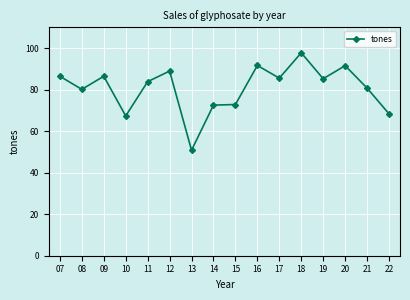

How many lines are shown in the chart?

1